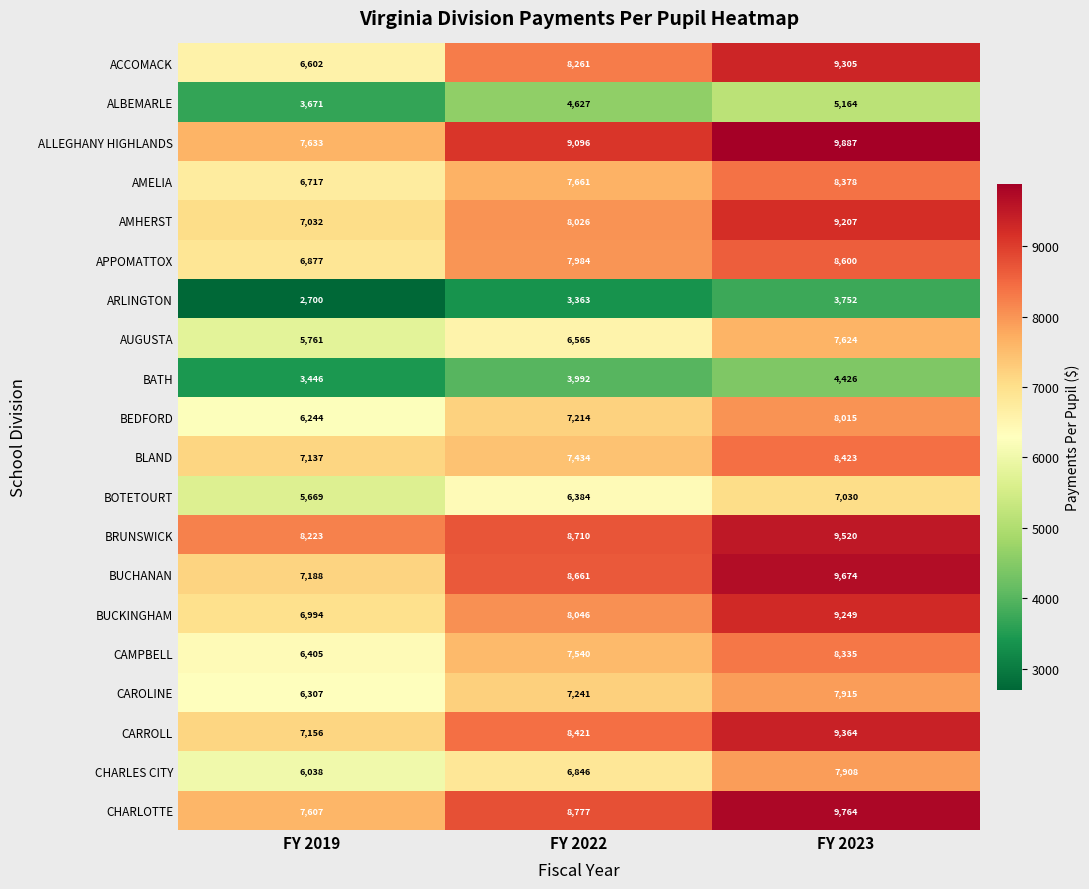

List the series in order of their peak value, highest first.

ALLEGHANY HIGHLANDS, CHARLOTTE, BUCHANAN, BRUNSWICK, CARROLL, ACCOMACK, BUCKINGHAM, AMHERST, APPOMATTOX, BLAND, AMELIA, CAMPBELL, BEDFORD, CAROLINE, CHARLES CITY, AUGUSTA, BOTETOURT, ALBEMARLE, BATH, ARLINGTON